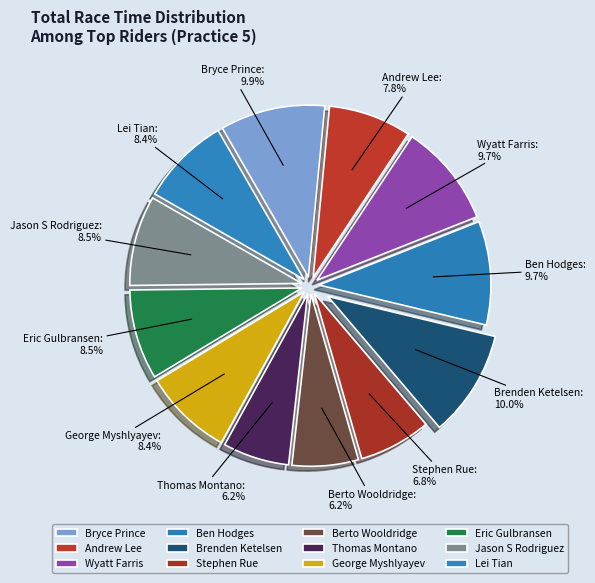

Which category has the smallest portion of the pie?

Berto Wooldridge